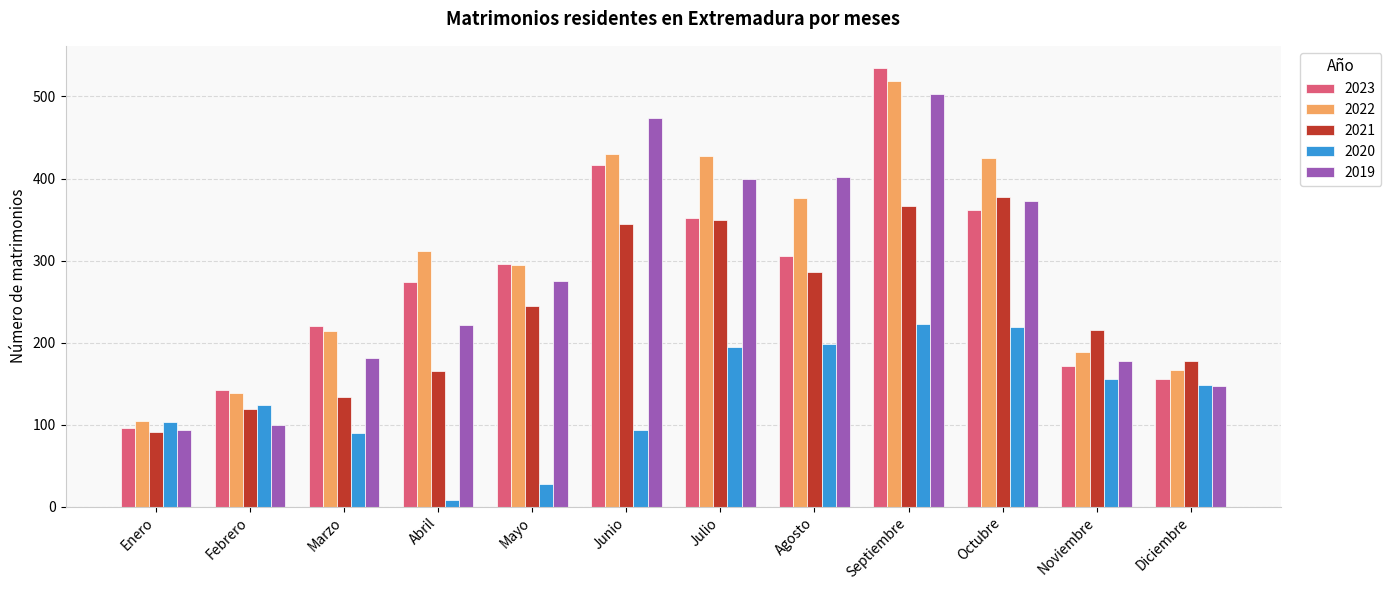

Which series has the largest range (max minus min)?

2023